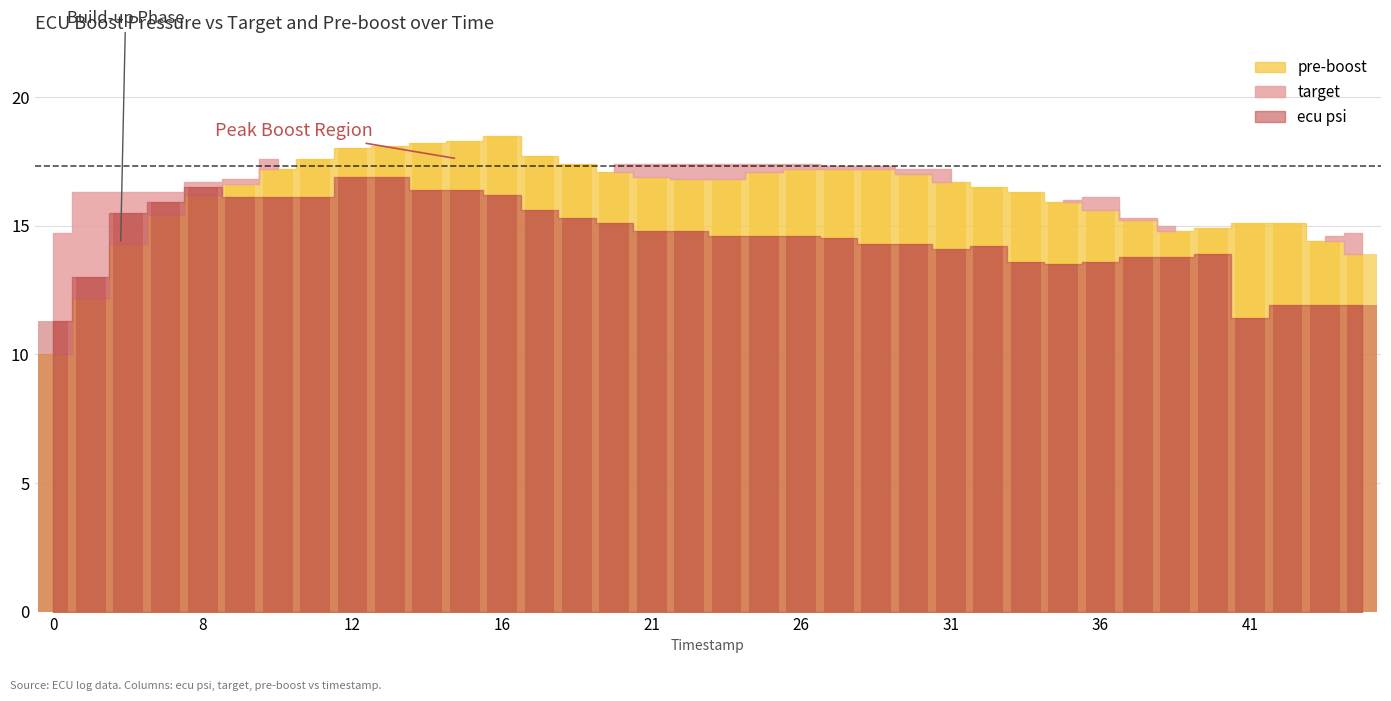

Count the number of categories in the chart.

36